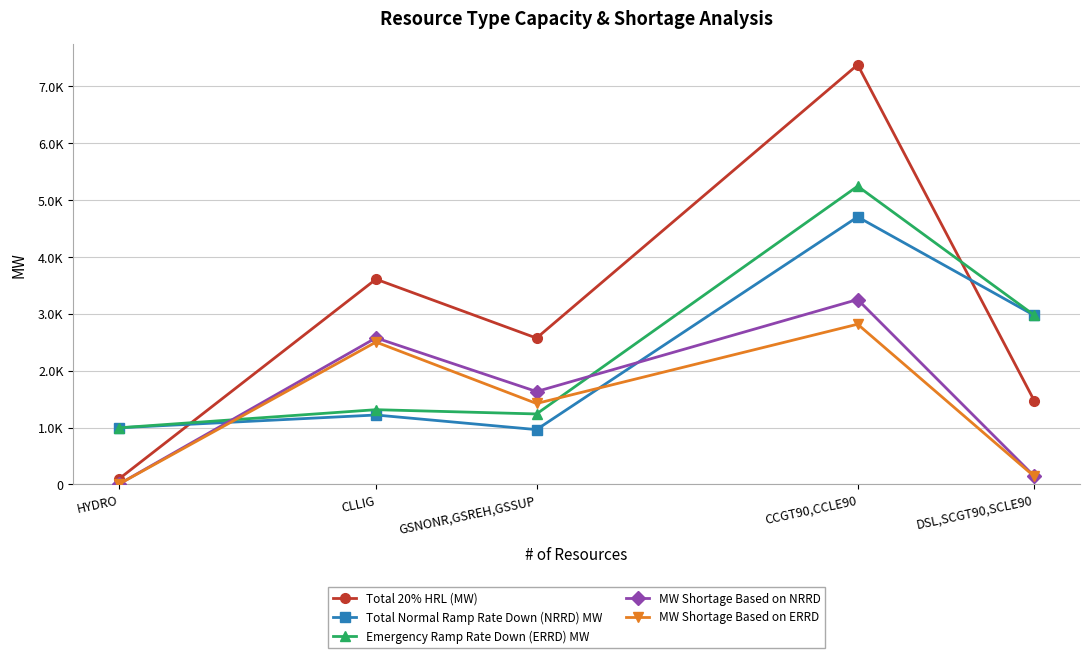

What is the label of the 4th point from the right?

CLLIG